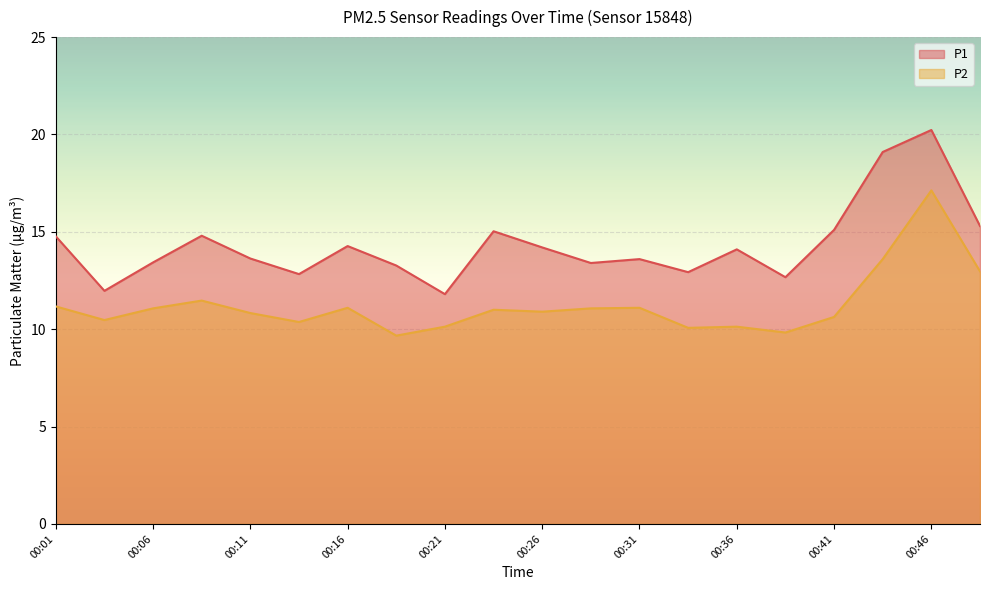

List the series in order of their peak value, highest first.

P1, P2